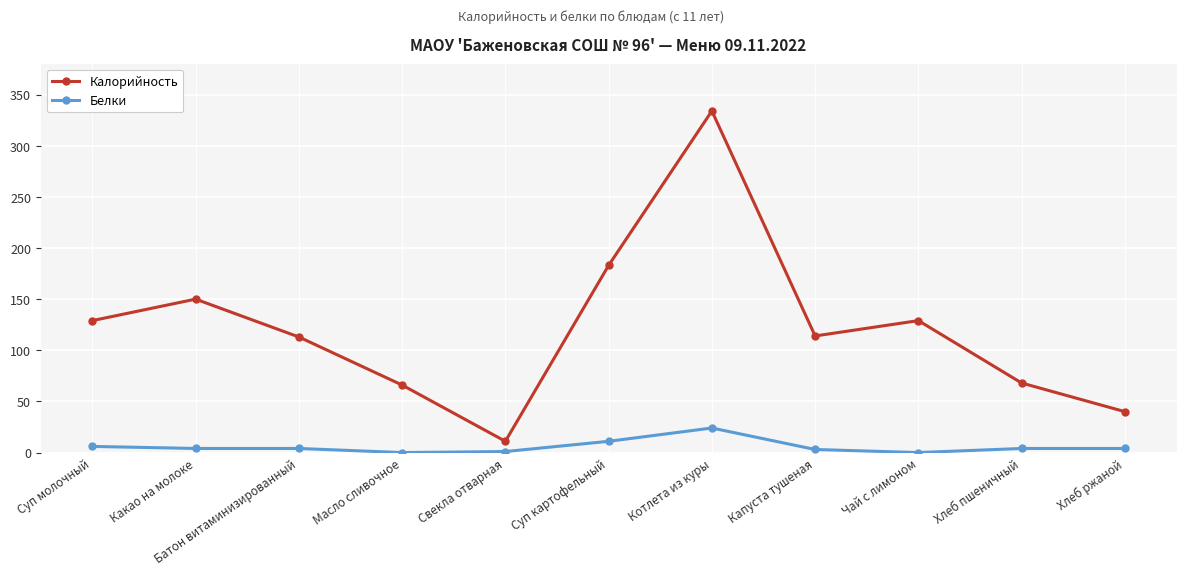

What is the difference between the second highest and second lowest values in the Калорийность series?

143